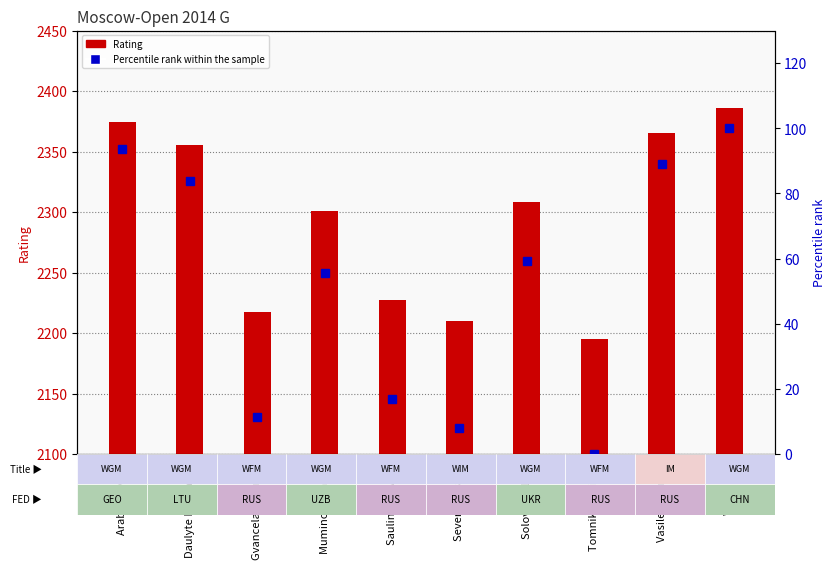

What position from the right is Saulina Varvara?

6